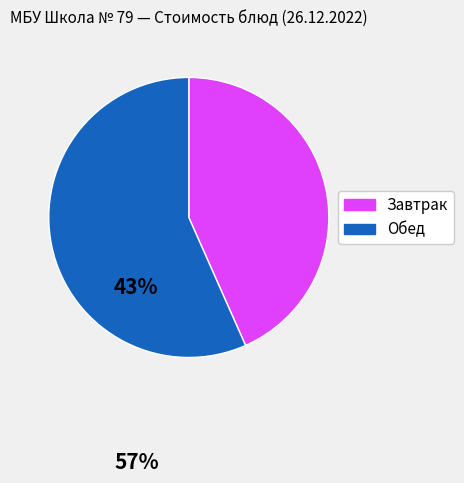

Does any single category account for the majority?

Yes